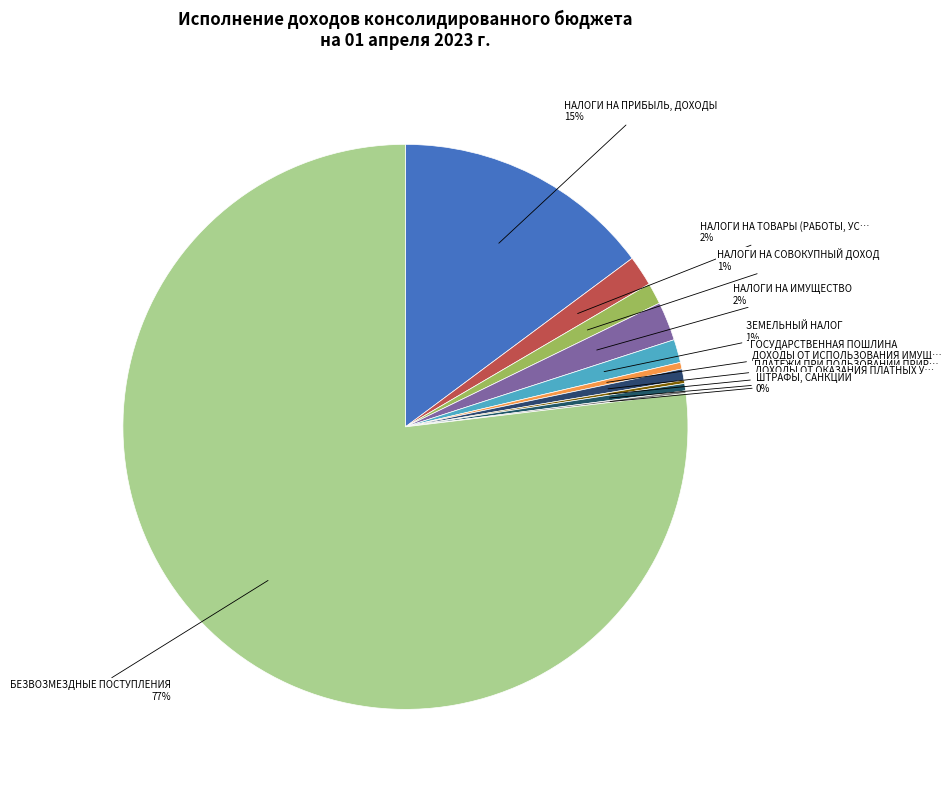

Rank the categories by value from lowest to highest.

ШТРАФЫ, САНКЦИИ, ПЛАТЕЖИ ПРИ ПОЛЬЗОВАНИИ ПРИРОДНЫМИ РЕСУРСАМИ, ГОСУДАРСТВЕННАЯ ПОШЛИНА, ДОХОДЫ ОТ ОКАЗАНИЯ ПЛАТНЫХ УСЛУГ, ДОХОДЫ ОТ ИСПОЛЬЗОВАНИЯ ИМУЩЕСТВА, НАЛОГИ НА СОВОКУПНЫЙ ДОХОД, ЗЕМЕЛЬНЫЙ НАЛОГ, НАЛОГИ НА ТОВАРЫ (РАБОТЫ, УСЛУГИ), НАЛОГИ НА ИМУЩЕСТВО, НАЛОГИ НА ПРИБЫЛЬ, ДОХОДЫ, БЕЗВОЗМЕЗДНЫЕ ПОСТУПЛЕНИЯ